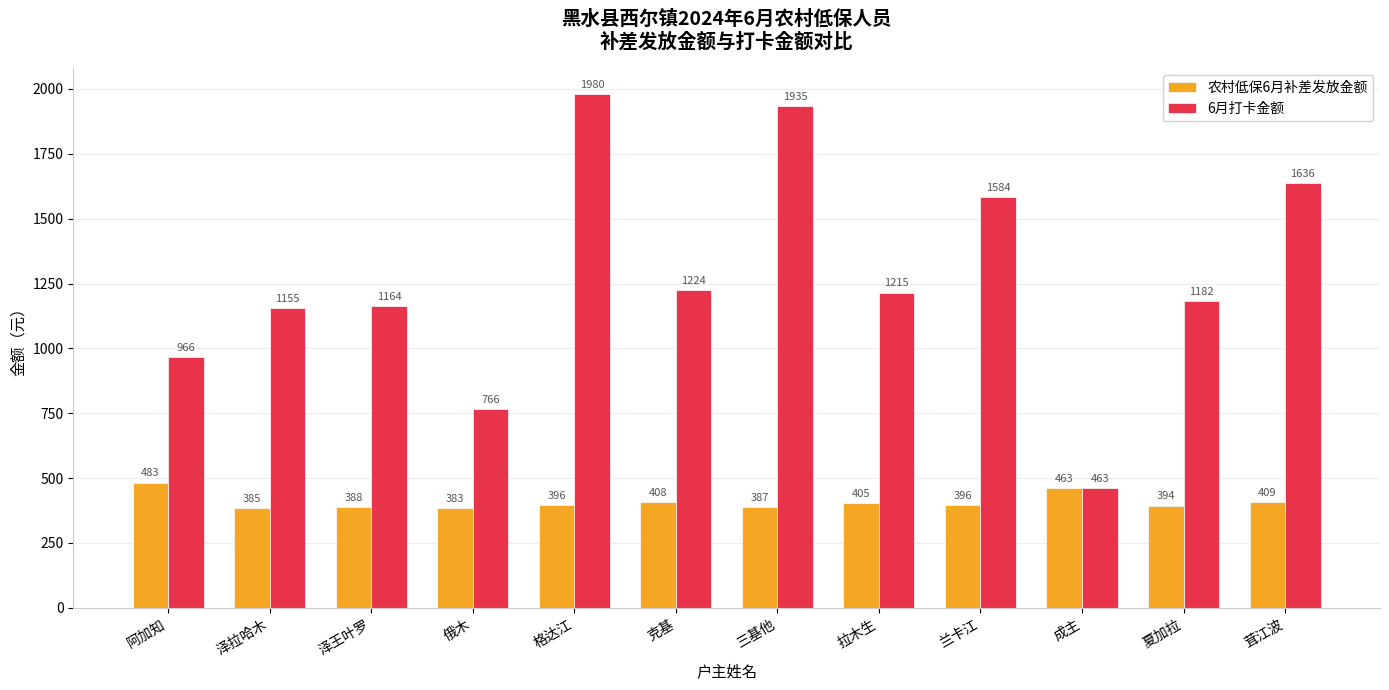

The value of 农村低保6月补差发放金额 at 兰卡江 is 598. True or false?

False